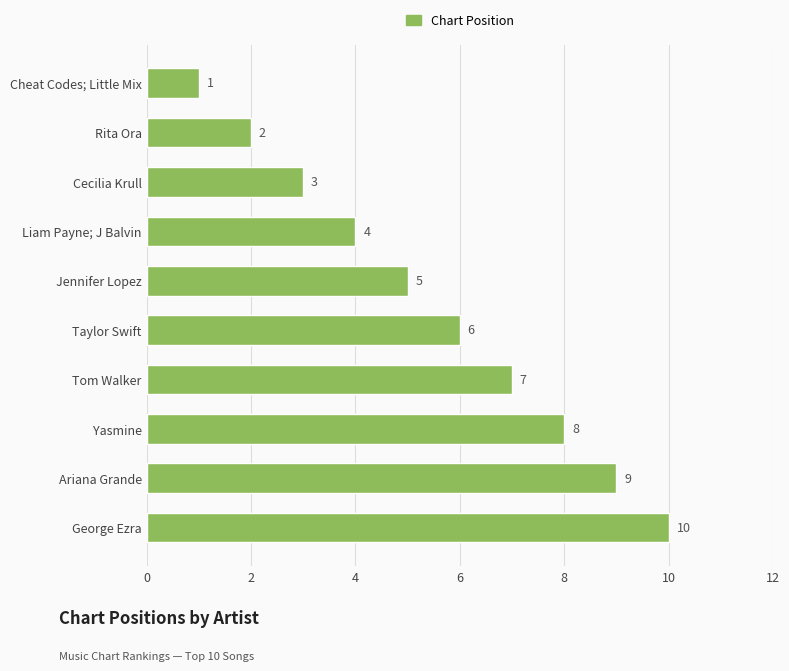

Are the bars grouped side by side (vs. stacked)?

No